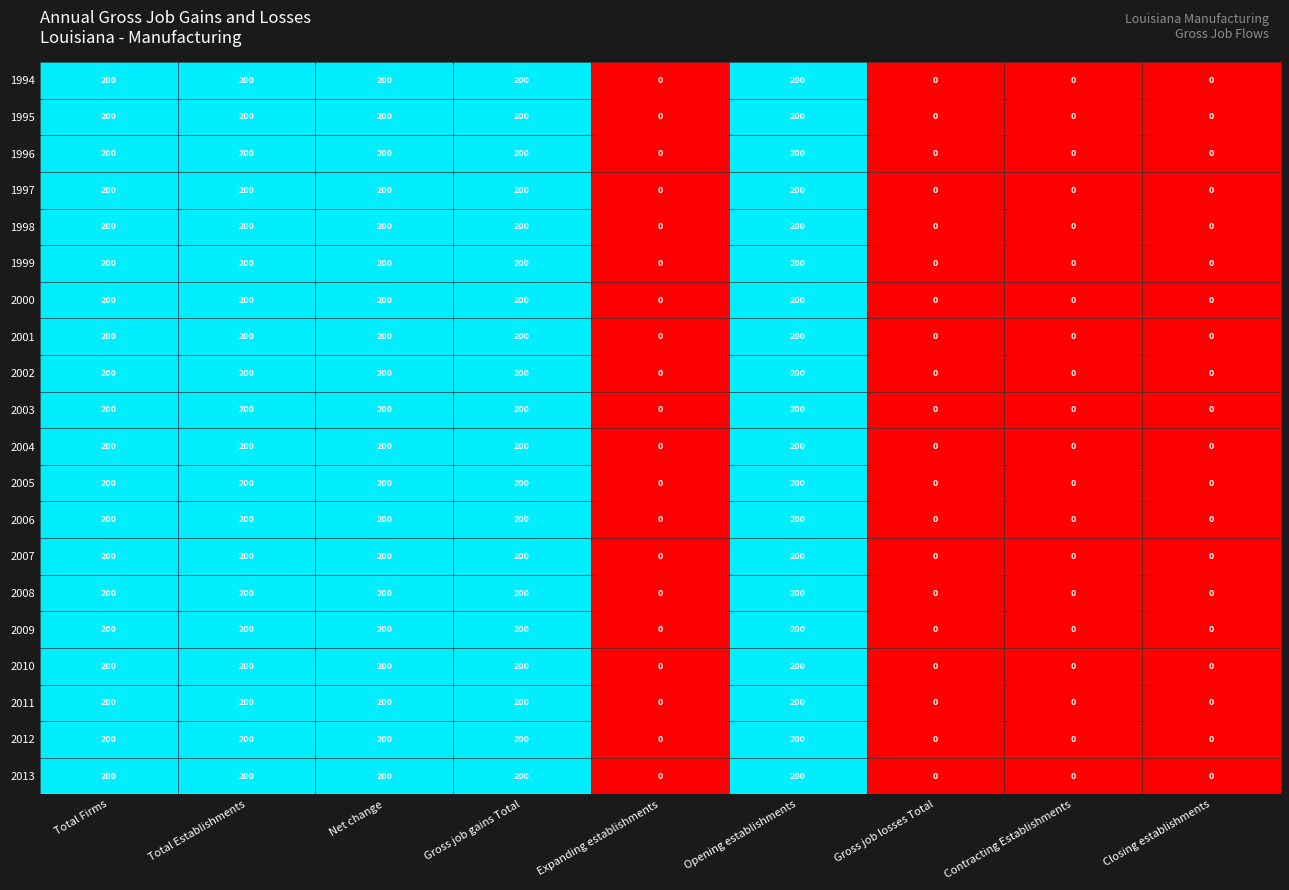

Is it true that 2003 equals 0 at Closing establishments?

True